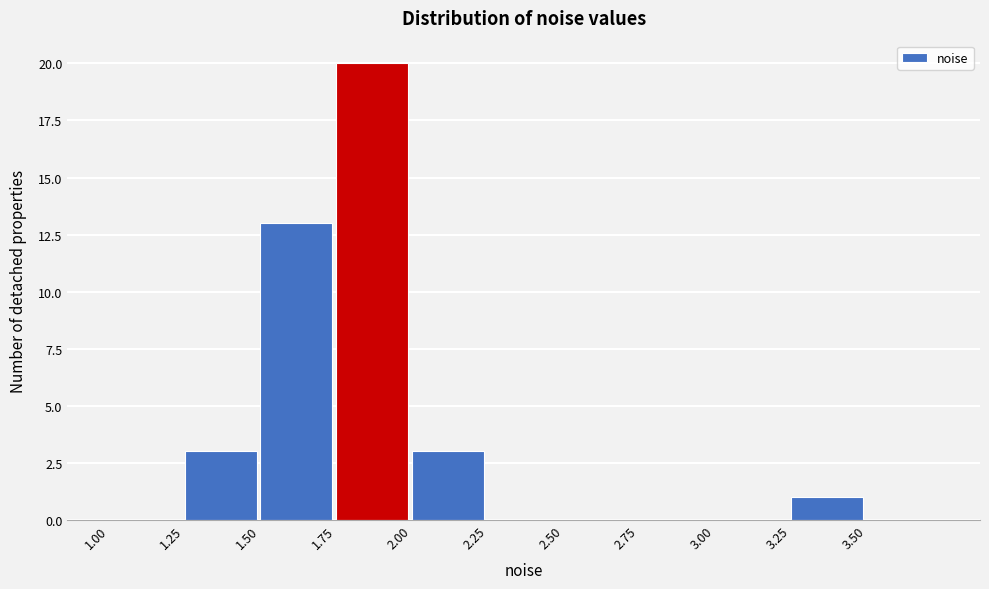

Reading left to right, list every bar in this chart as the range it spans on the x-axis followed by its height. The values are not printed on the chart, so give them approximately, as read against the axis.

1.00 to 1.25: 0
1.25 to 1.50: 3
1.50 to 1.75: 13
1.75 to 2.00: 20
2.00 to 2.25: 3
2.25 to 2.50: 0
2.50 to 2.75: 0
2.75 to 3.00: 0
3.00 to 3.25: 0
3.25 to 3.50: 1
3.50 to 3.75: 0